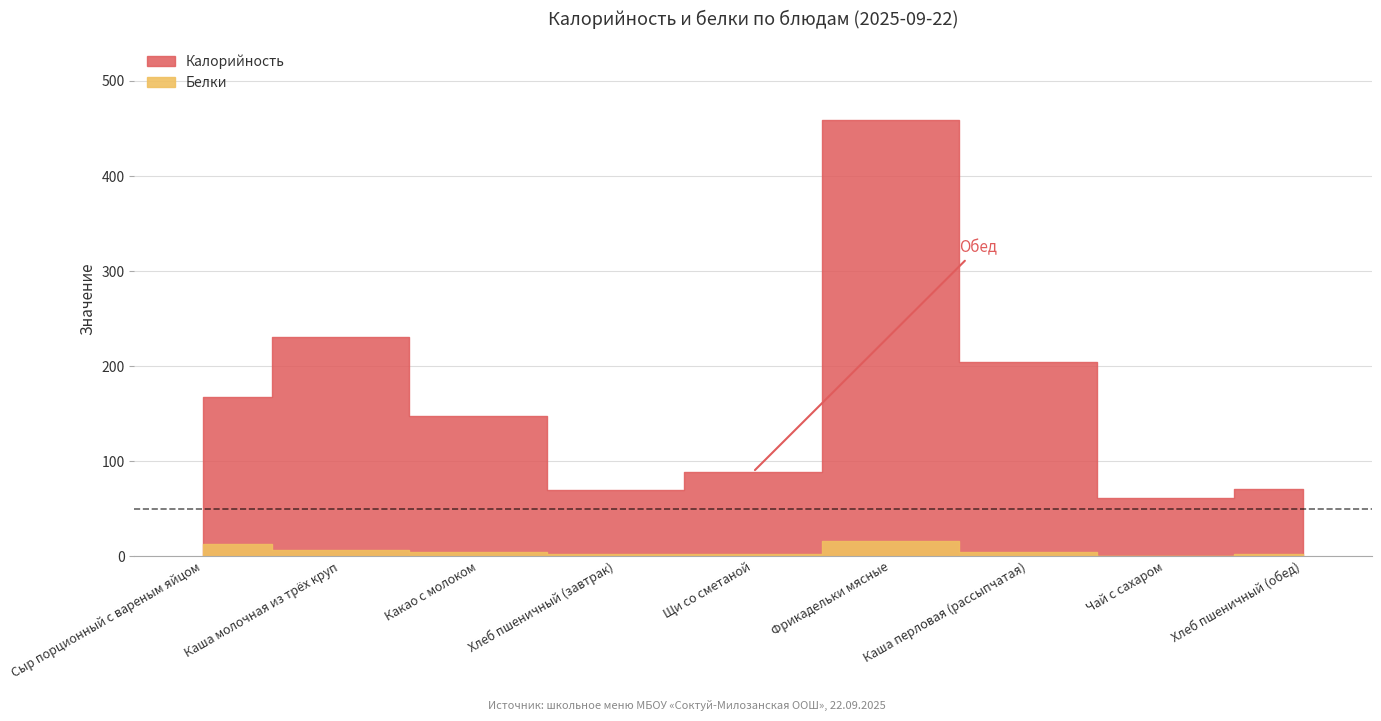

What is the sum of the Калорийность values at Чай с сахаром and Какао с молоком?

208.8